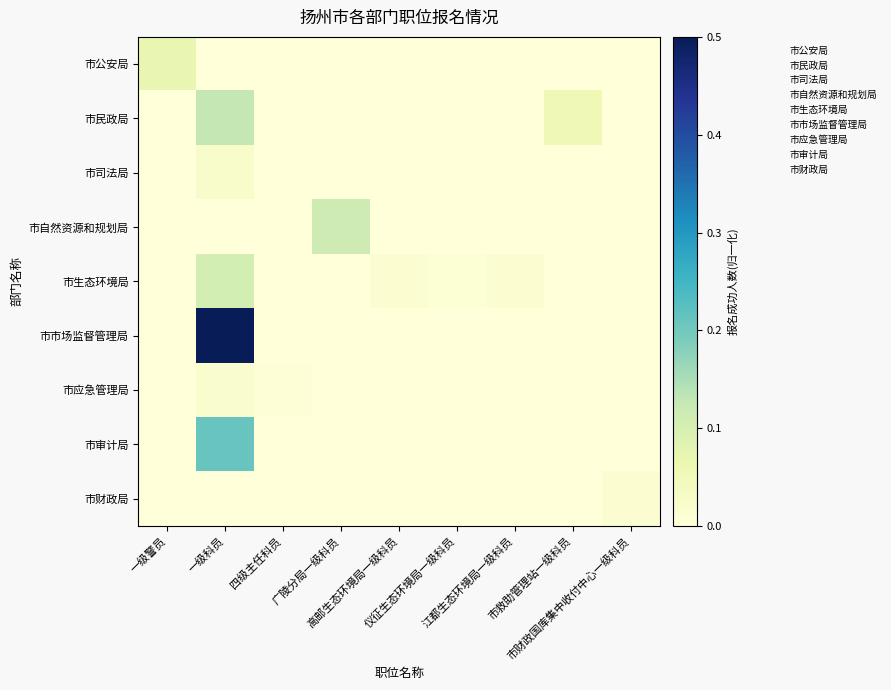

Rank the categories by 市财政局 value from lowest to highest.

一级警员, 一级科员, 四级主任科员, 广陵分局一级科员, 高邮生态环境局一级科员, 仪征生态环境局一级科员, 江都生态环境局一级科员, 市救助管理站一级科员, 市财政国库集中收付中心一级科员